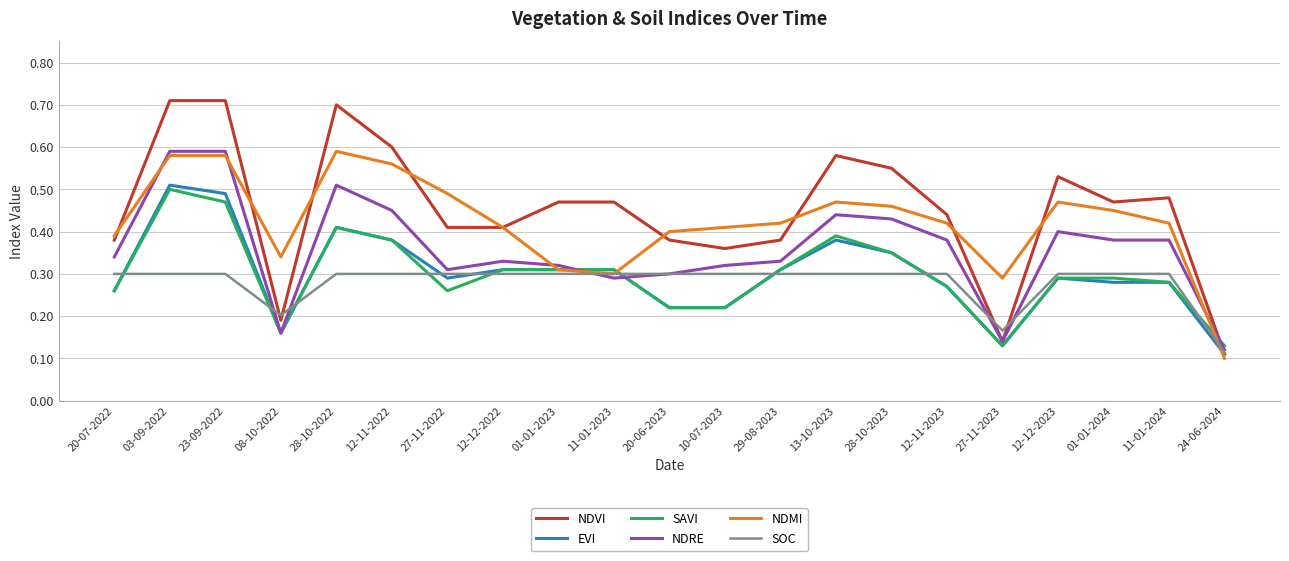

At which label does NDRE reach its minimum?

24-06-2024